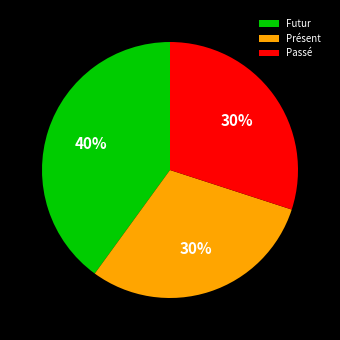

Is there a majority slice in this chart?

No